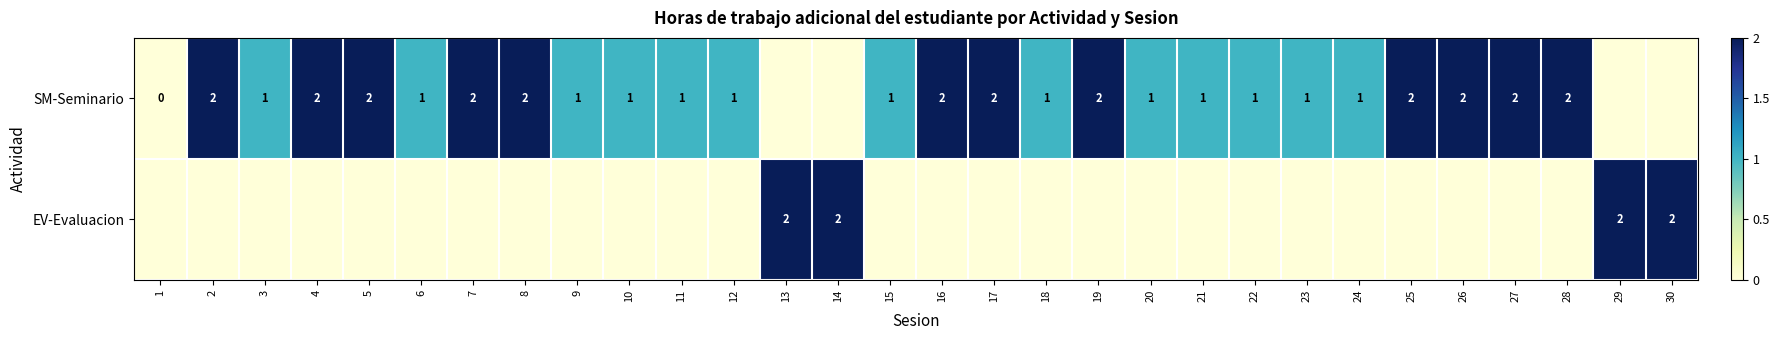

Is it true that SM-Seminario equals 2 at 25?

True